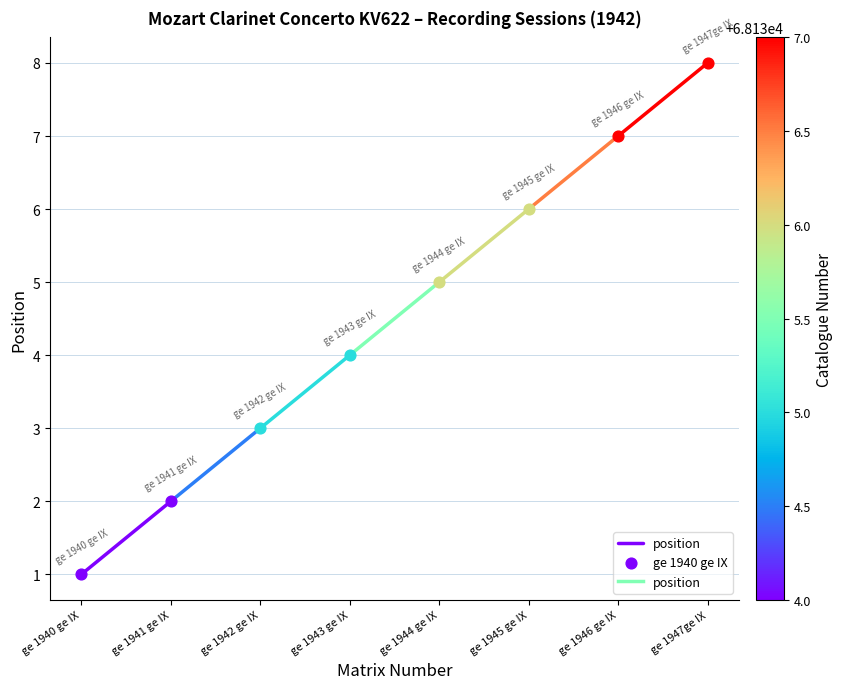

Which has a higher value, ge 1941 ge IX or ge 1940 ge IX?

ge 1941 ge IX